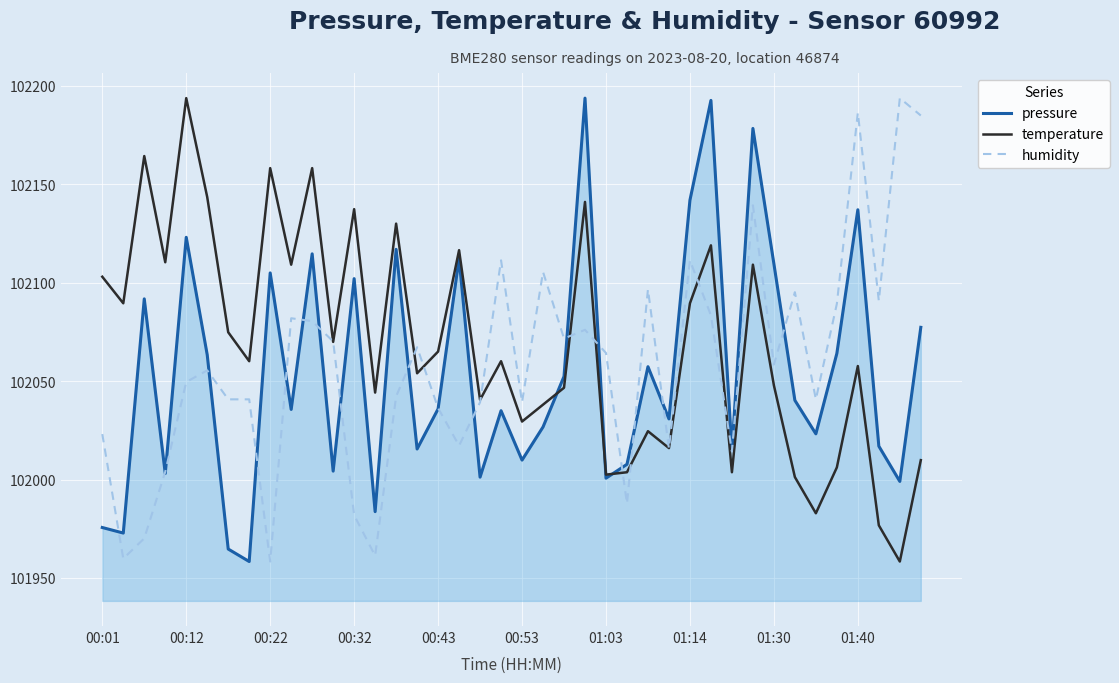

What is the lowest value of the humidity series?

101958.3